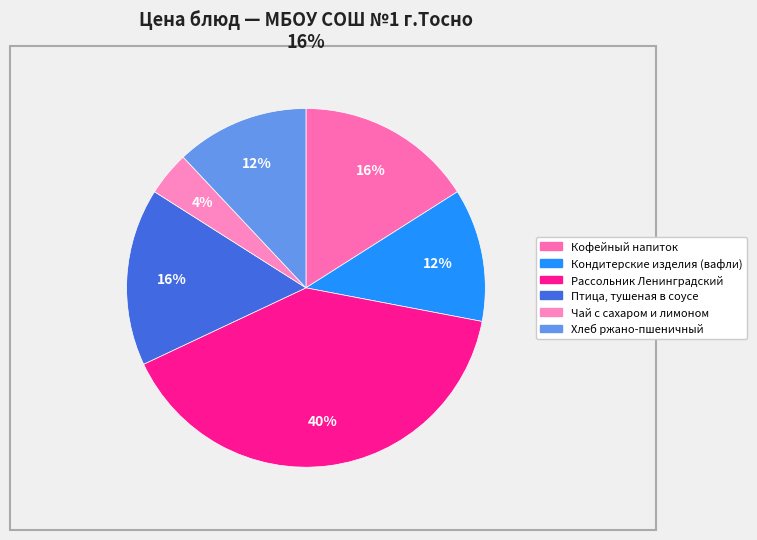

Count the number of slices in the pie.

6